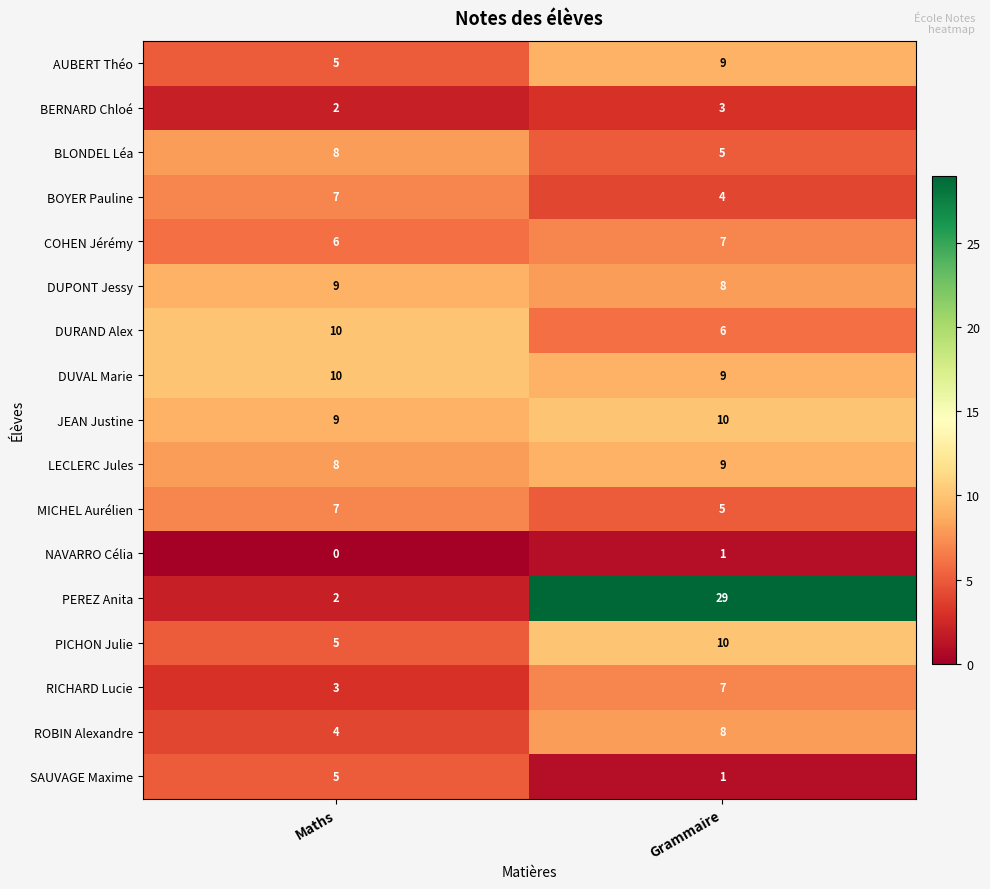

What is the difference between the maximum and minimum values in the BLONDEL Léa series?

3